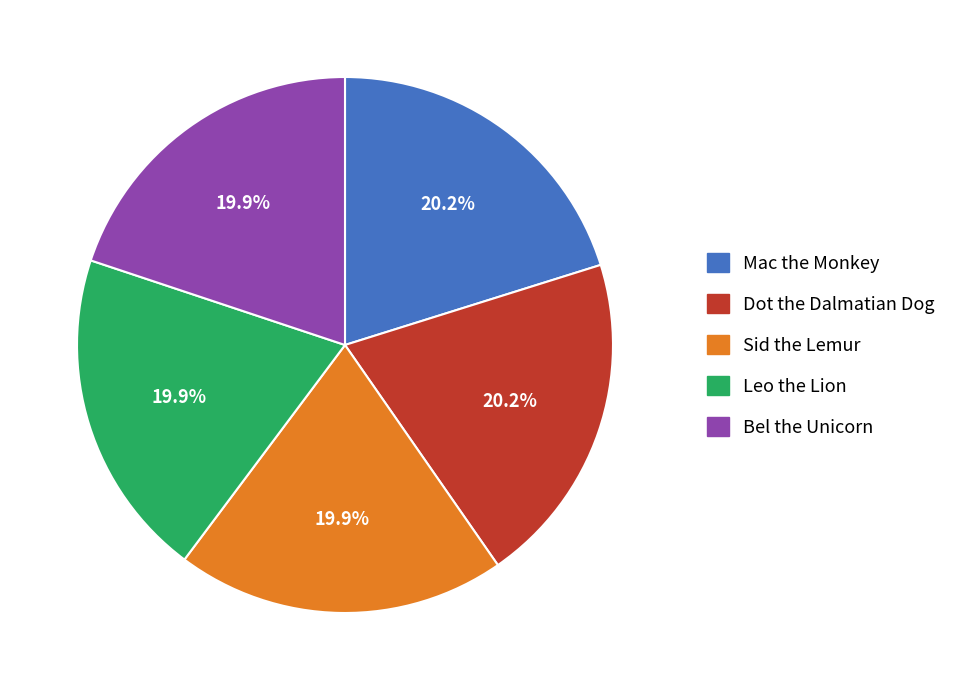

Does any single category account for the majority?

No